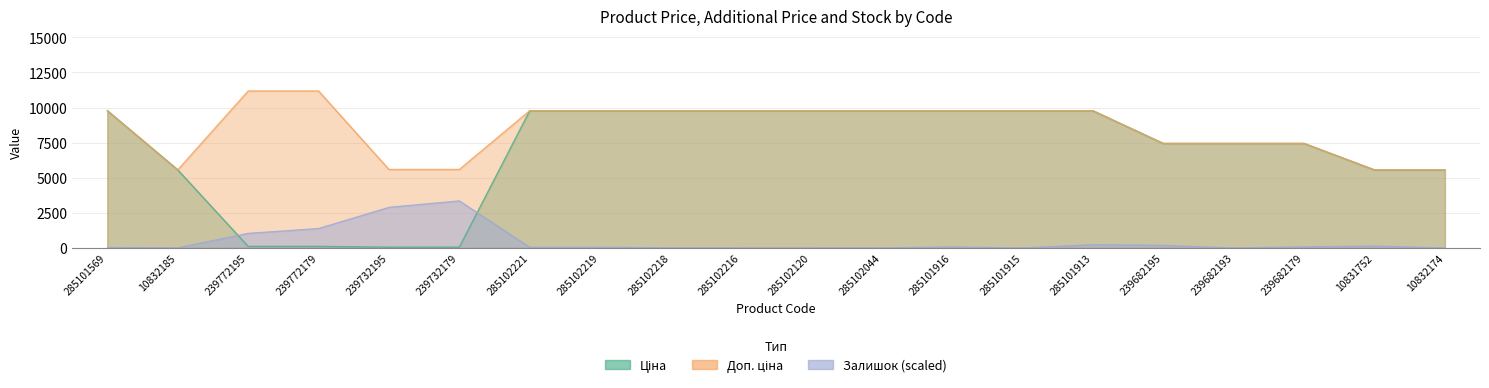

Between 239732179 and 239682193, which series saw the biggest shift?

Ціна